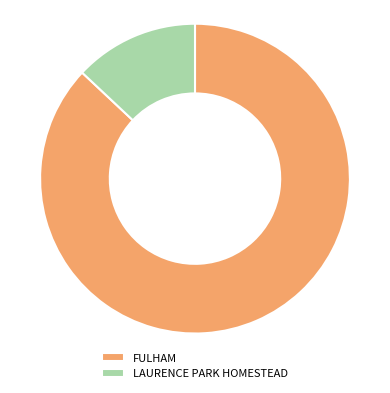

Which has a higher value, FULHAM or LAURENCE PARK HOMESTEAD?

FULHAM